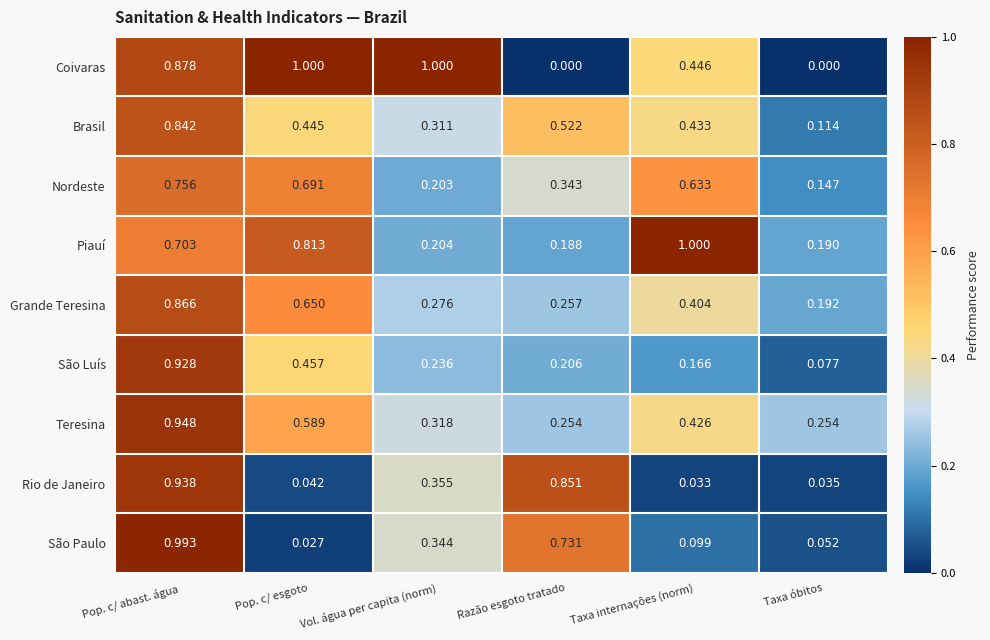

Which category has the lowest value in the São Luís series?

Taxa óbitos